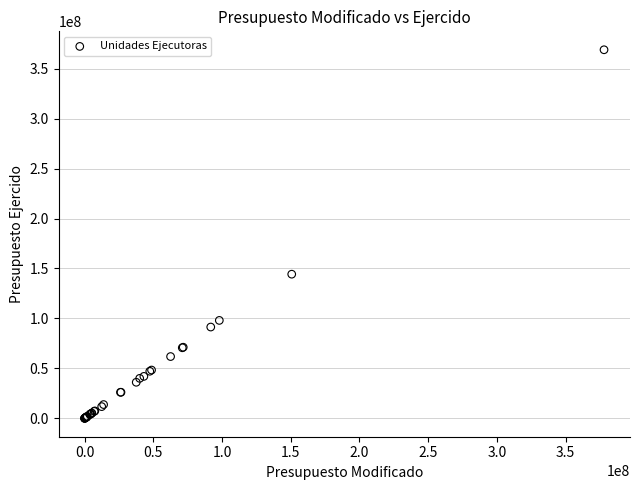

What Y value in the scatter plot is closest to 184490809?

144291570.7